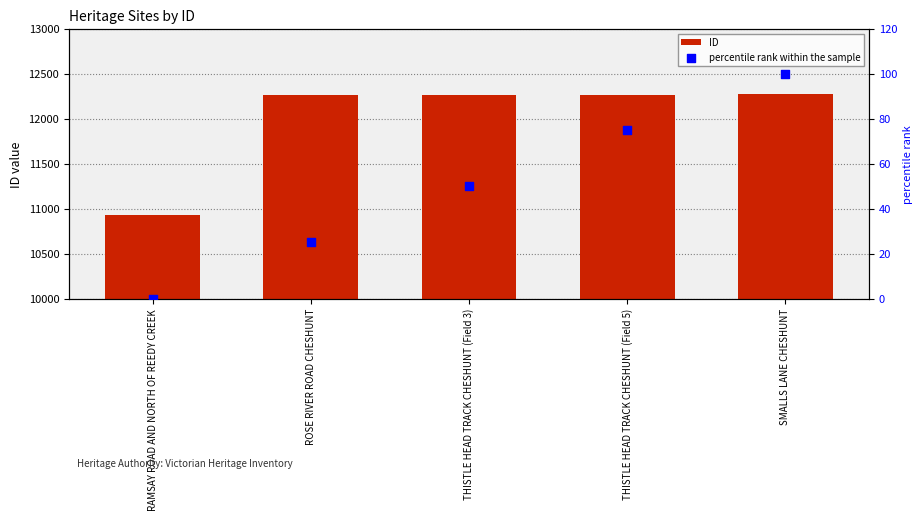

Which series reaches the minimum Y coordinate?

percentile rank within the sample